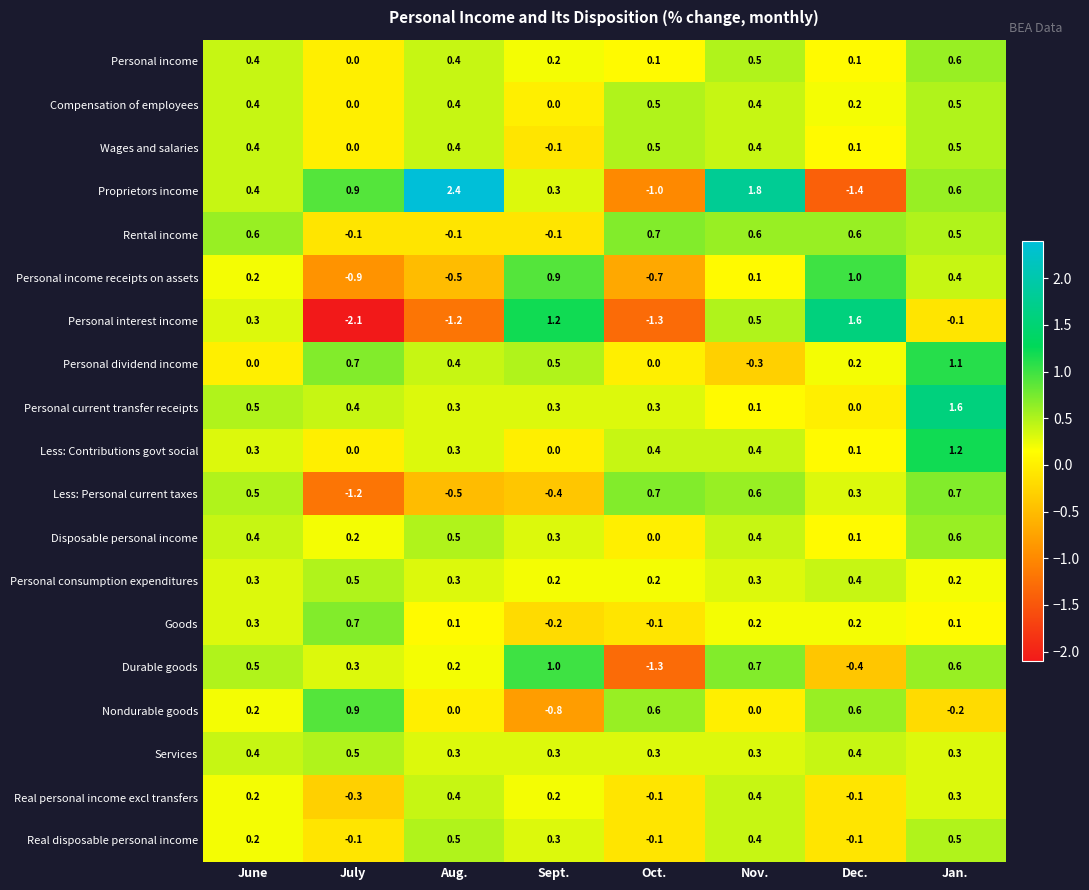

The Personal consumption expenditures series shows 0.2 at Oct.. True or false?

True